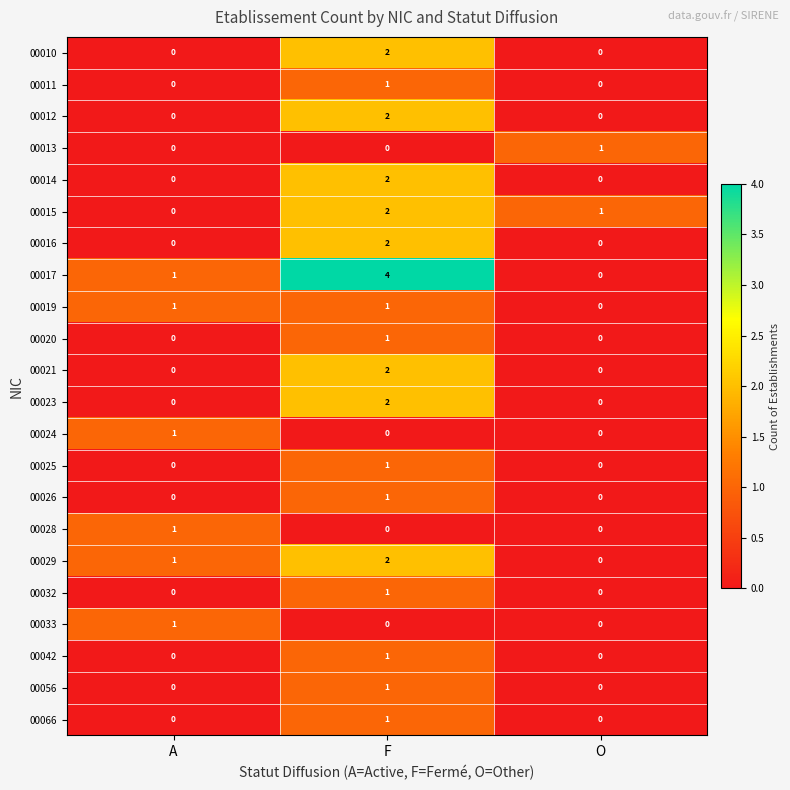

Count the 00033 values in the range 0 to 1.

3